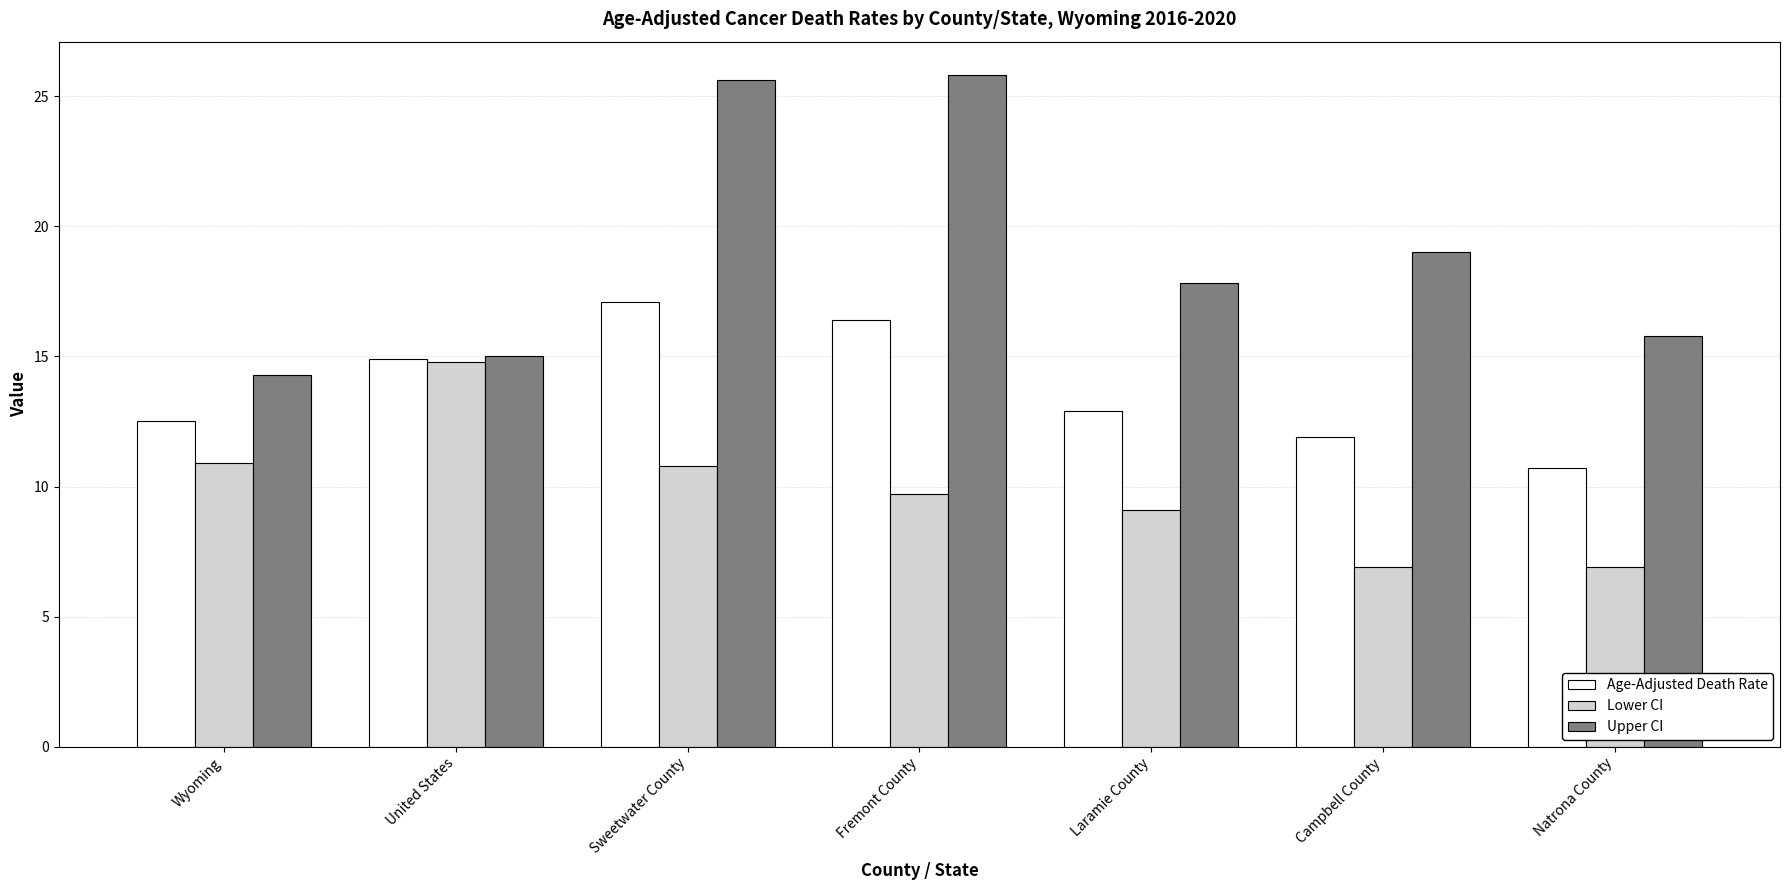

Between Campbell County and Natrona County, which series saw the biggest shift?

Upper CI